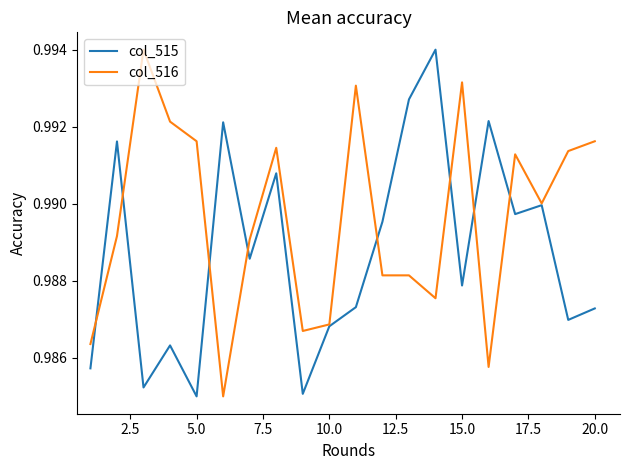

Rank the series by their average value, from lowest to highest.

col_515, col_516